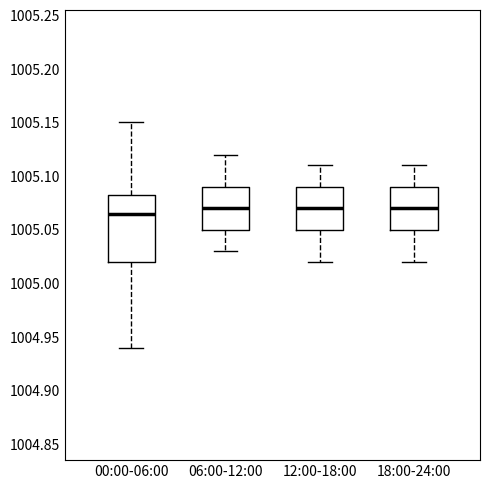

Comparing the boxes themselves (not the whiskers), which one is the tallest?

00:00-06:00